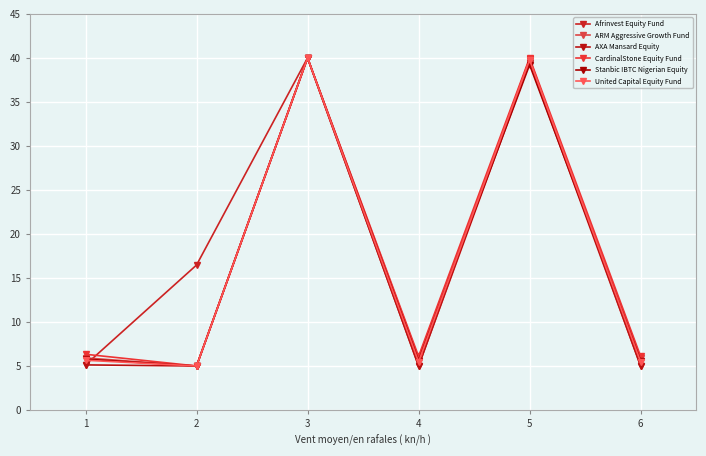

Where is the first local maximum for Afrinvest Equity Fund?

3